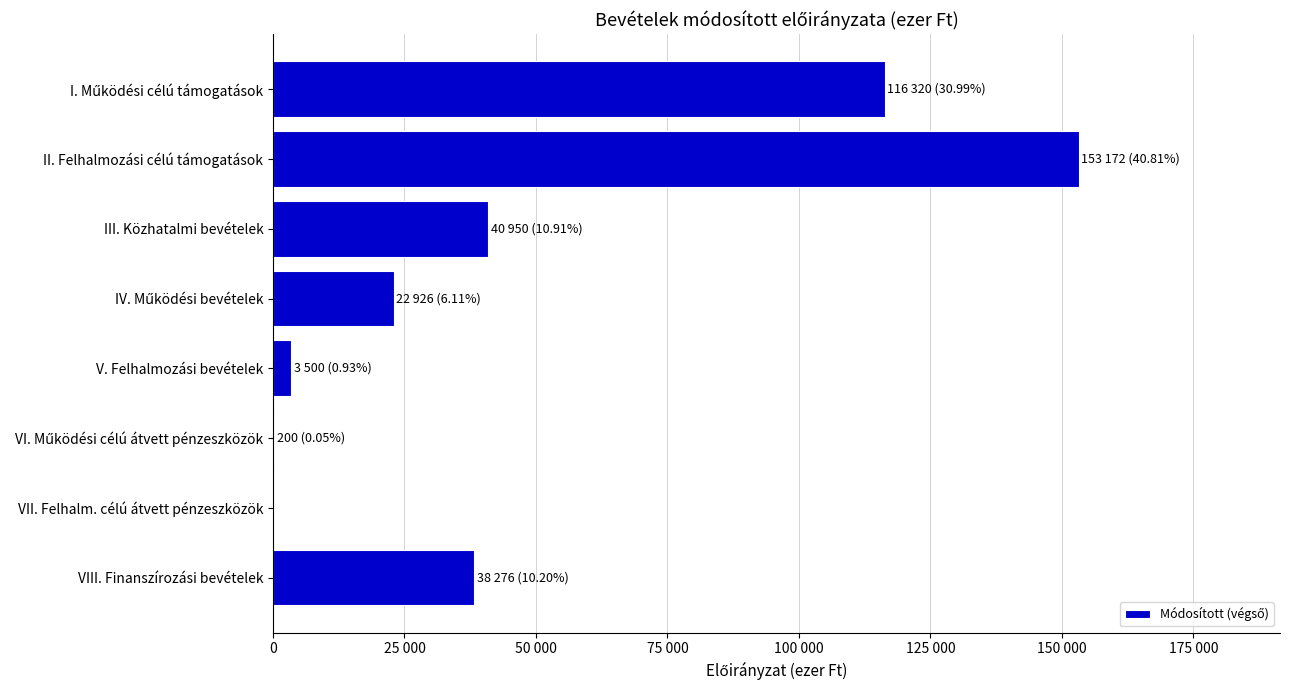

How many positive values are there?

7